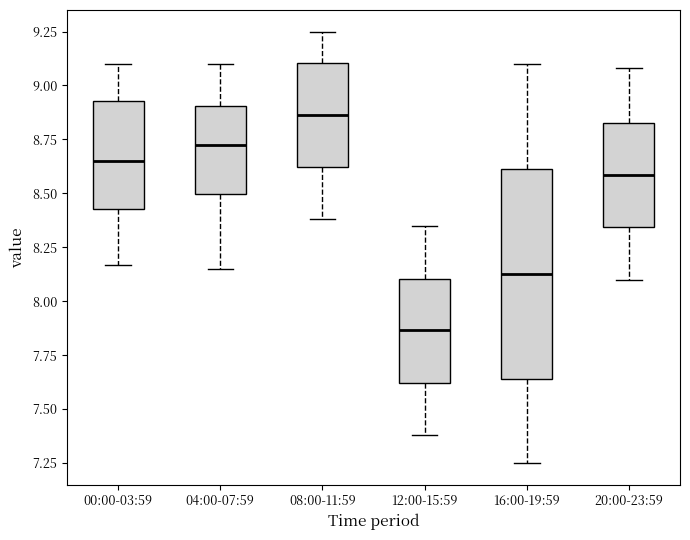

Where does the upper whisker of the box for 20:00-23:59 end on the y-axis? The values are not printed on the chart, so give them approximately, as read against the axis.

9.10